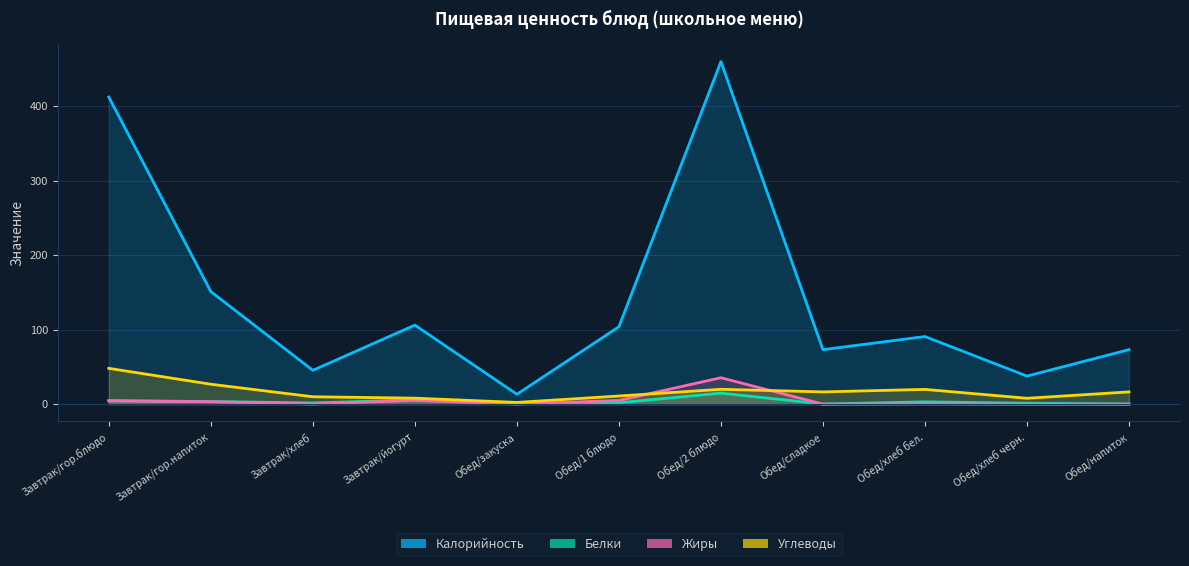

True or false: Углеводы and Калорийность intersect in this chart.

False